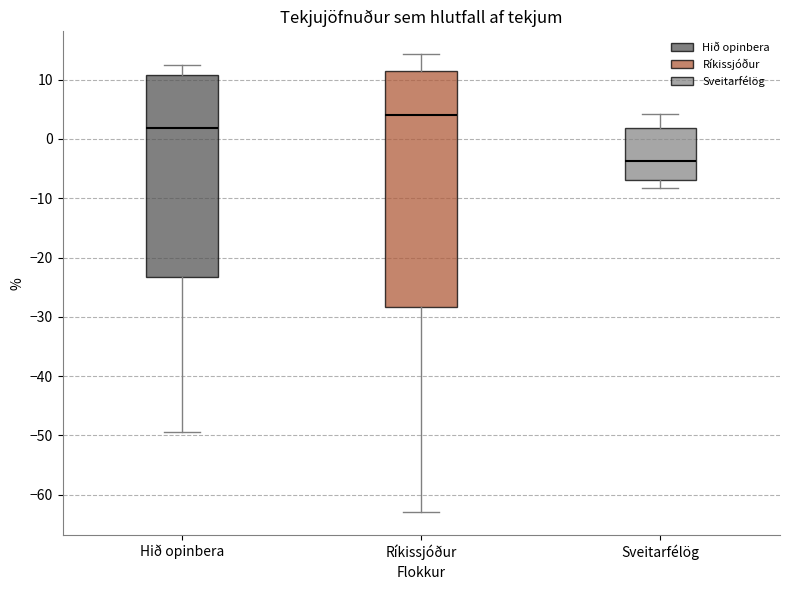

Reading left to right, read every box against the y-axis: the position of its median line, the range the box covers, and the ends of its whiskers. The values are not printed on the chart, so give them approximately, as read against the axis.

Hið opinbera: median 2, box -23 to 11, whiskers -49 to 12
Ríkissjóður: median 4, box -28 to 12, whiskers -63 to 14
Sveitarfélög: median -4, box -7 to 2, whiskers -8 to 4